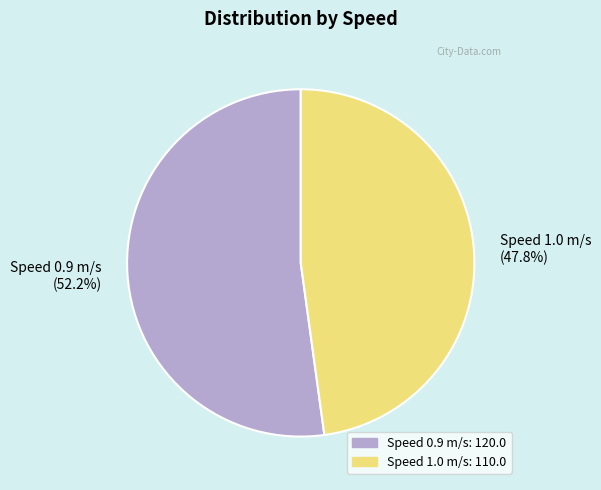

Do Speed 0.9 m/s and Speed 1.0 m/s together represent more than half of the pie?

Yes